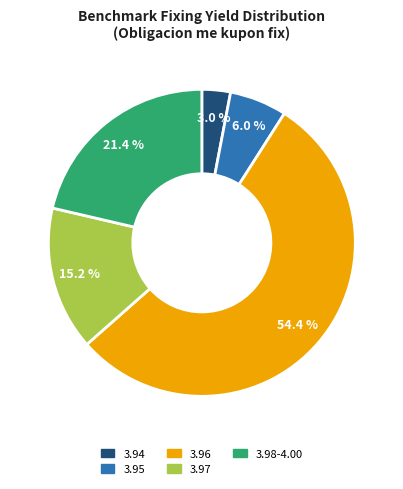

Does any single category account for the majority?

Yes